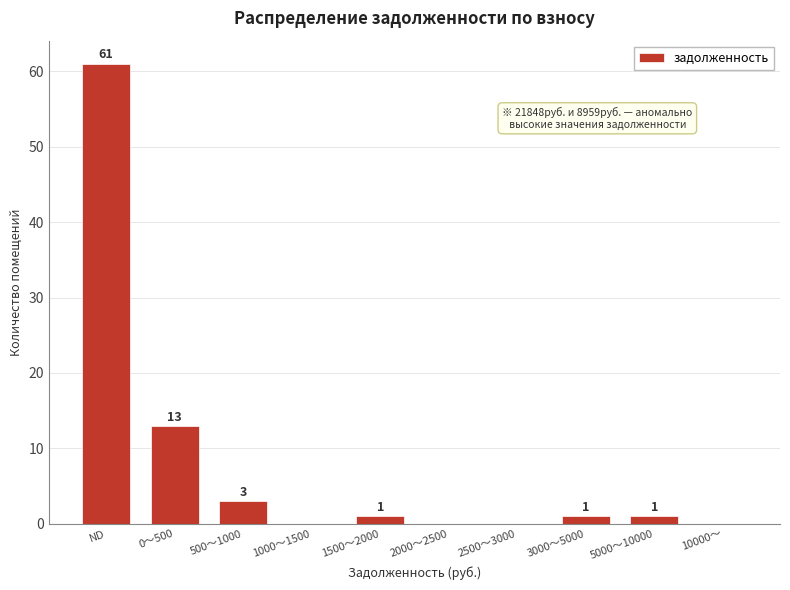

Reading left to right, list all the values displayed in this chart.

ND=61	0〜500=13	500〜1000=3	1000〜1500=0	1500〜2000=1	2000〜2500=0	2500〜3000=0	3000〜5000=1	5000〜10000=1	10000〜=0